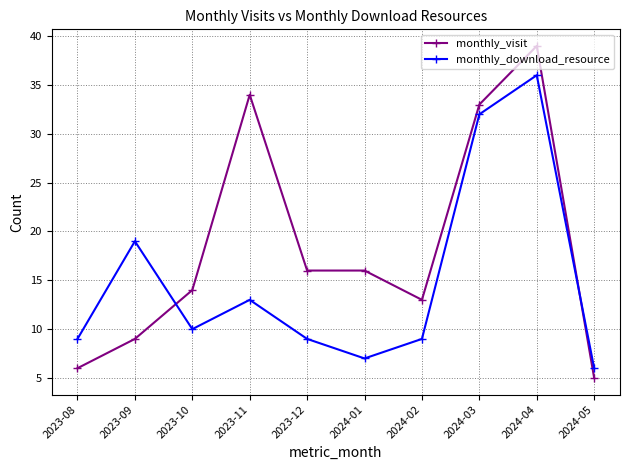

How many values in the monthly_download_resource series are below 10?

5